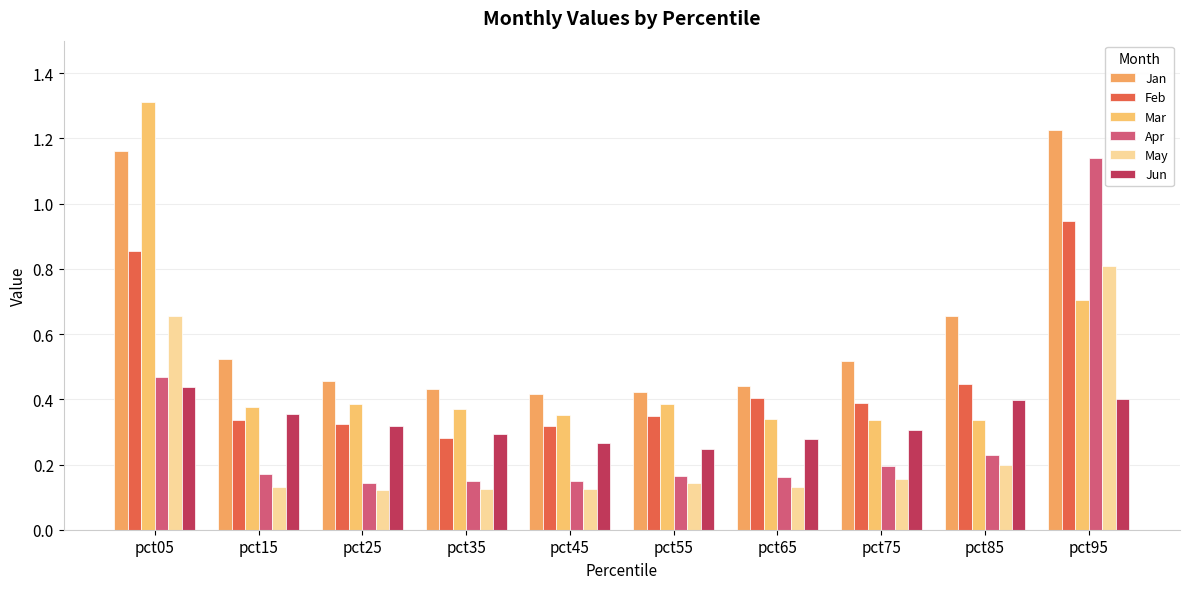

Which has a higher value, pct85 or pct45?

pct85